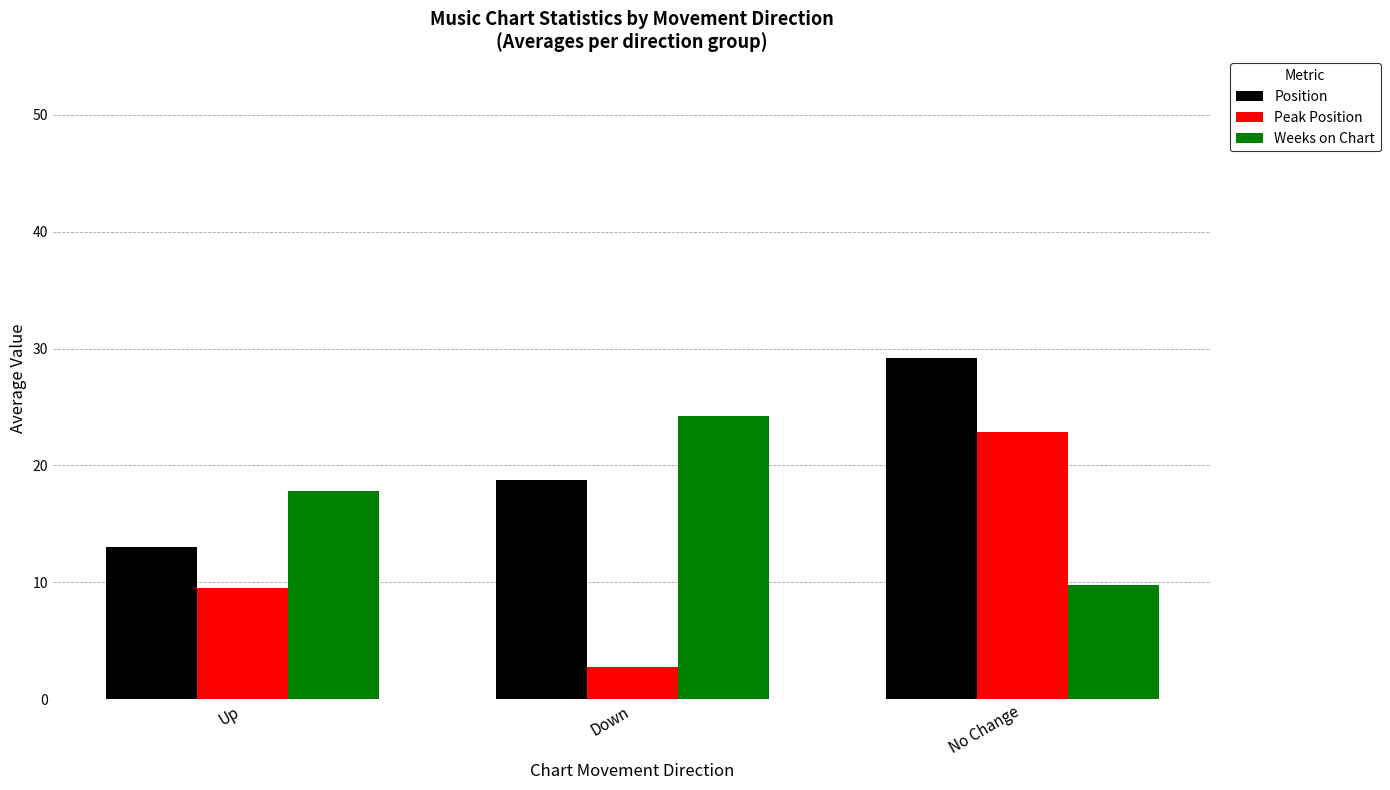

At Up, list the series in order from largest to smallest.

Weeks on Chart, Position, Peak Position